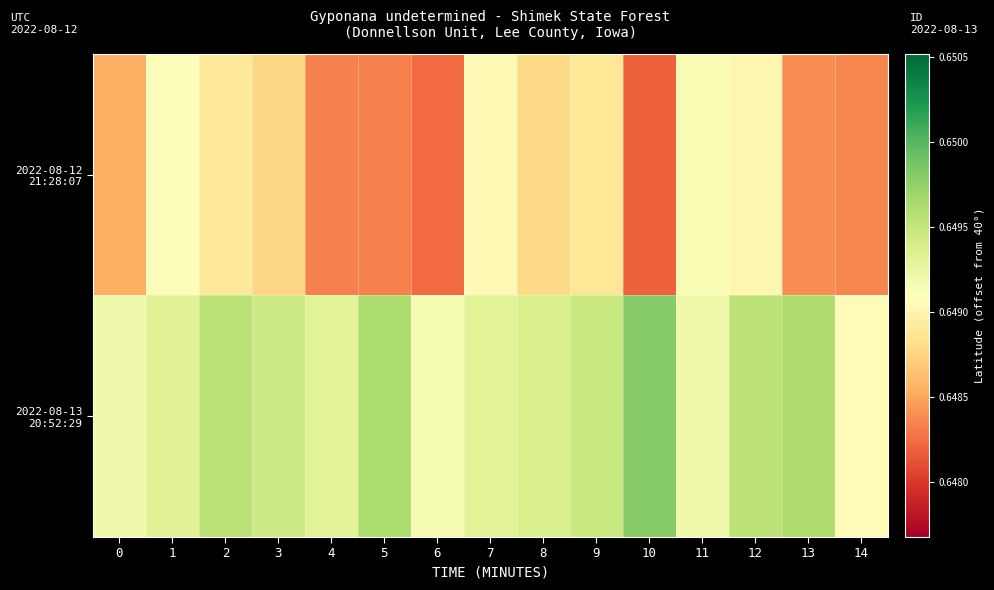

List the series in order of their overall mean, highest first.

2022-08-13 20:52:29, 2022-08-12 21:28:07